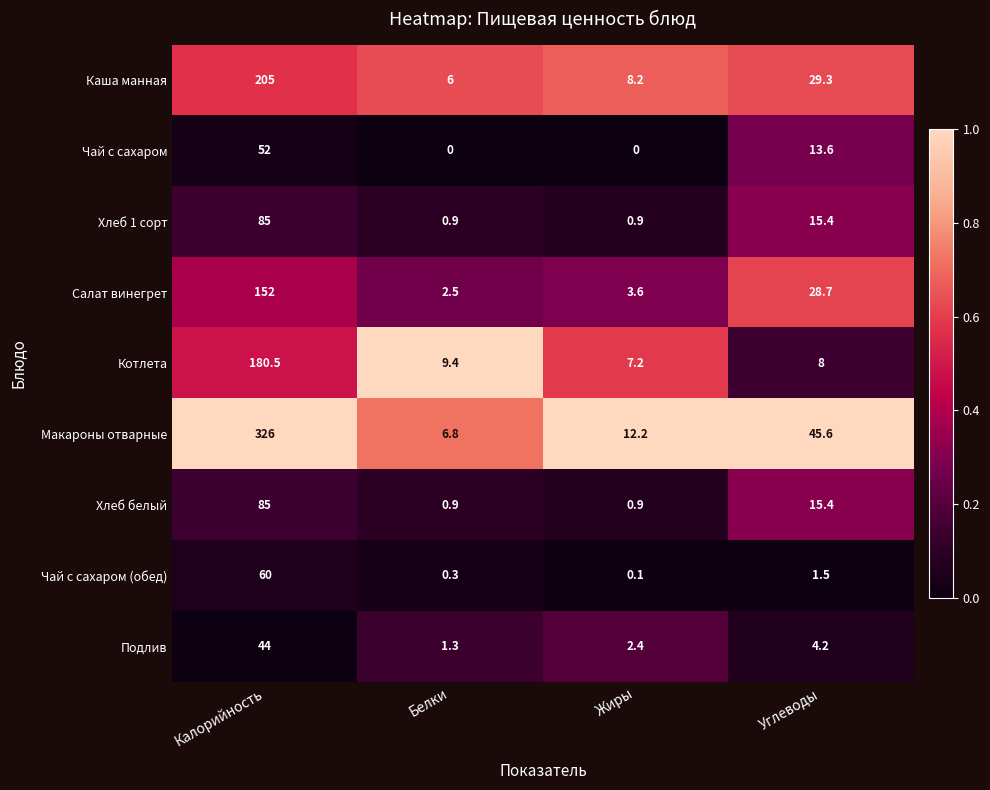

At which label does Котлета first exceed 9?

Калорийность